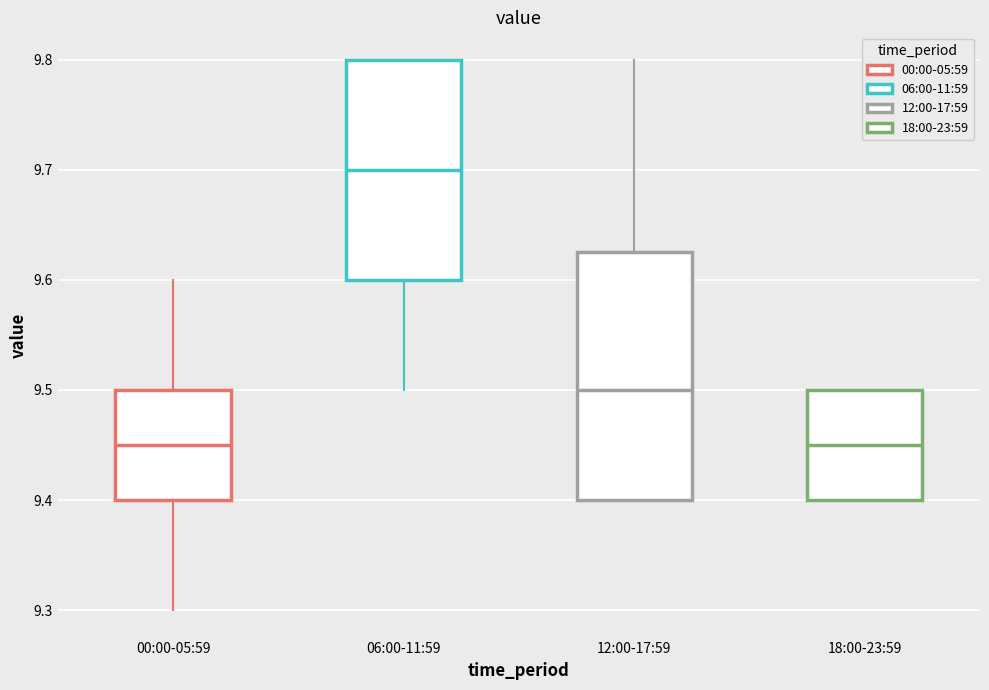

Which box is the tallest, from its lower edge to its upper edge?

12:00-17:59